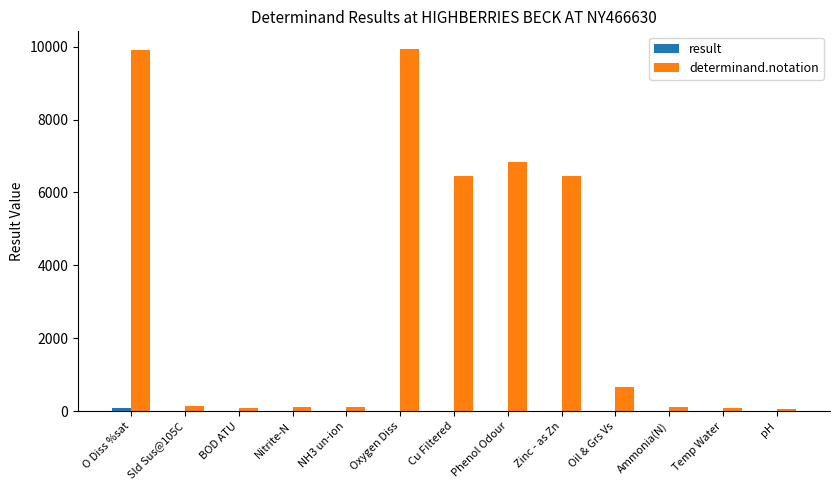

The determinand.notation series shows 9573.5 at Phenol Odour. True or false?

False